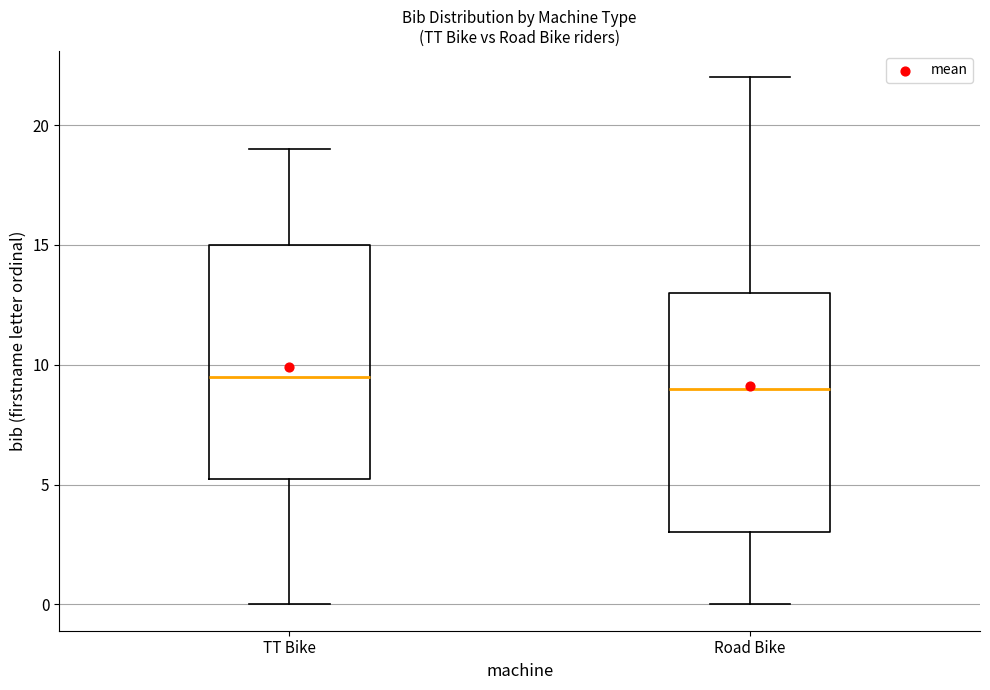

Reading left to right, transcribe this box plot: for each box, give where its median line is, the range the box spans, and where its two whiskers end, as read against the y-axis. The values are not printed on the chart, so give them approximately, as read against the axis.

TT Bike: median 9.5, box 5.5 to 15.0, whiskers 0.0 to 19.0
Road Bike: median 9.0, box 3.0 to 13.0, whiskers 0.0 to 22.0